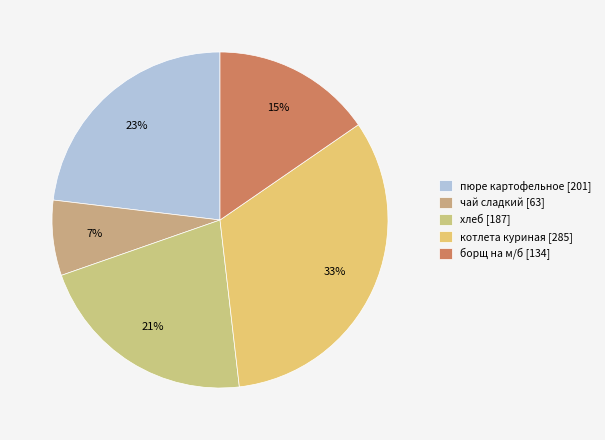

How many slices are in this pie chart?

5